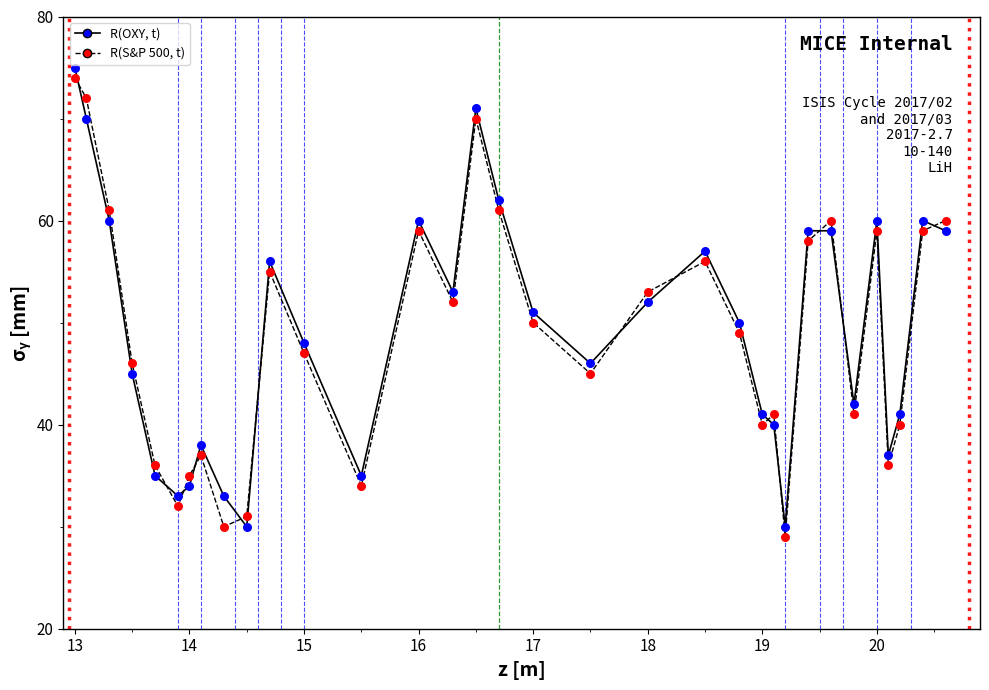

What is the maximum value shown in the chart?

75